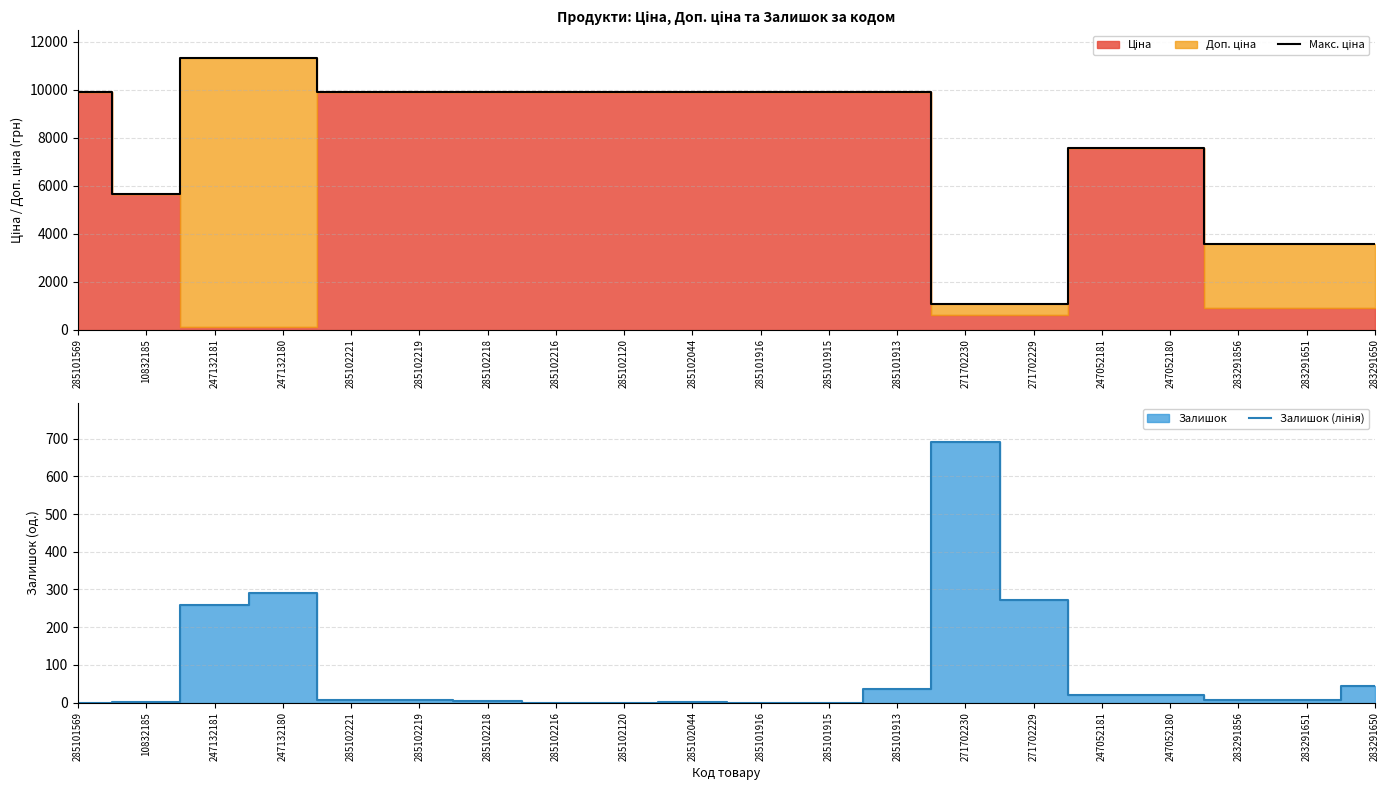

How many lines are shown in the chart?

2